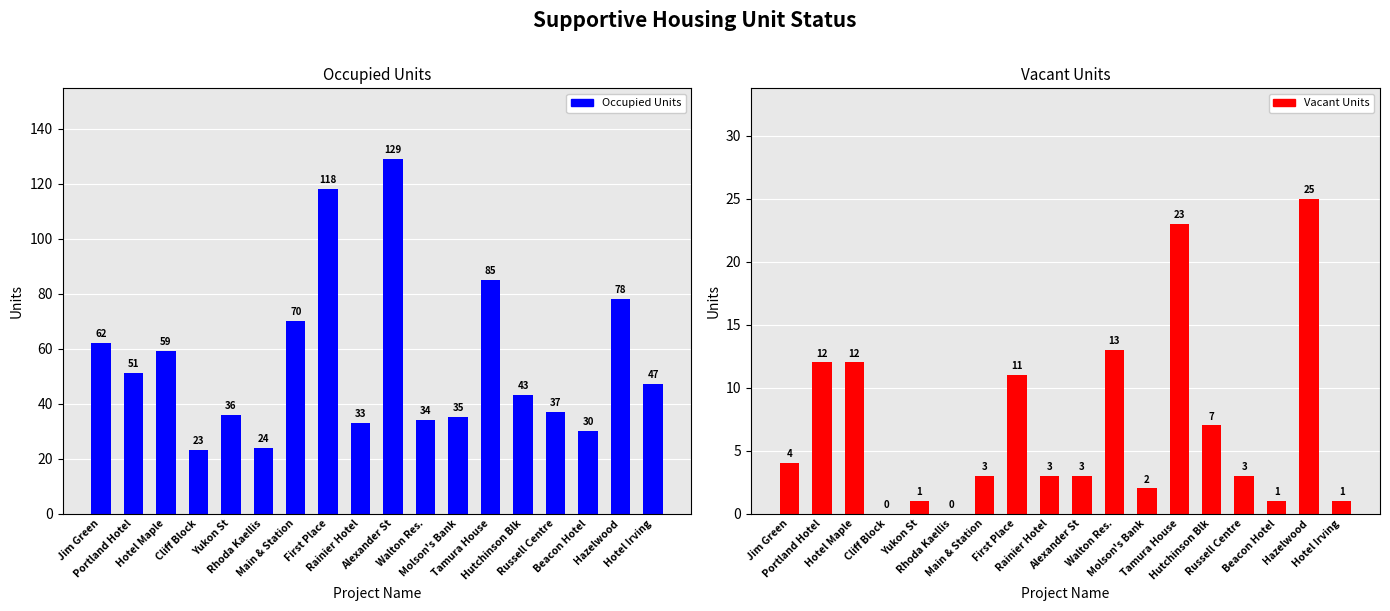

Rank the series at Rainier Hotel from highest to lowest value.

Occupied Units, Vacant Units